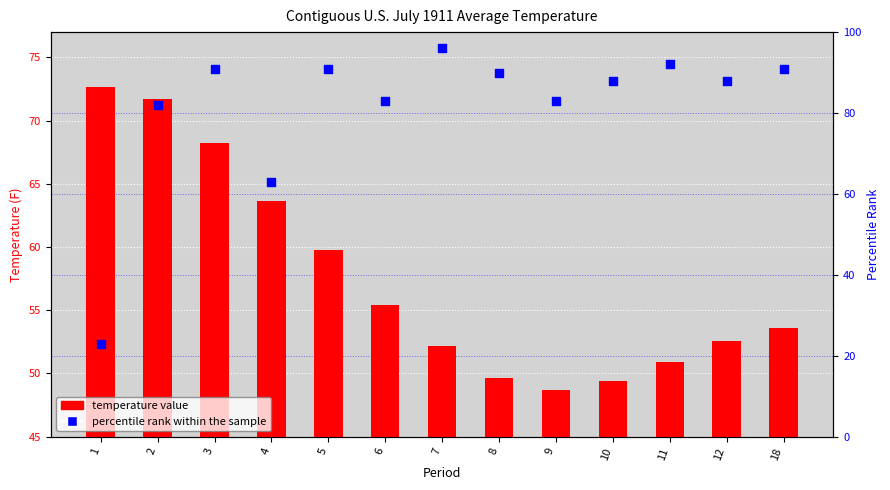

What is the total value across all series at 18?

144.6